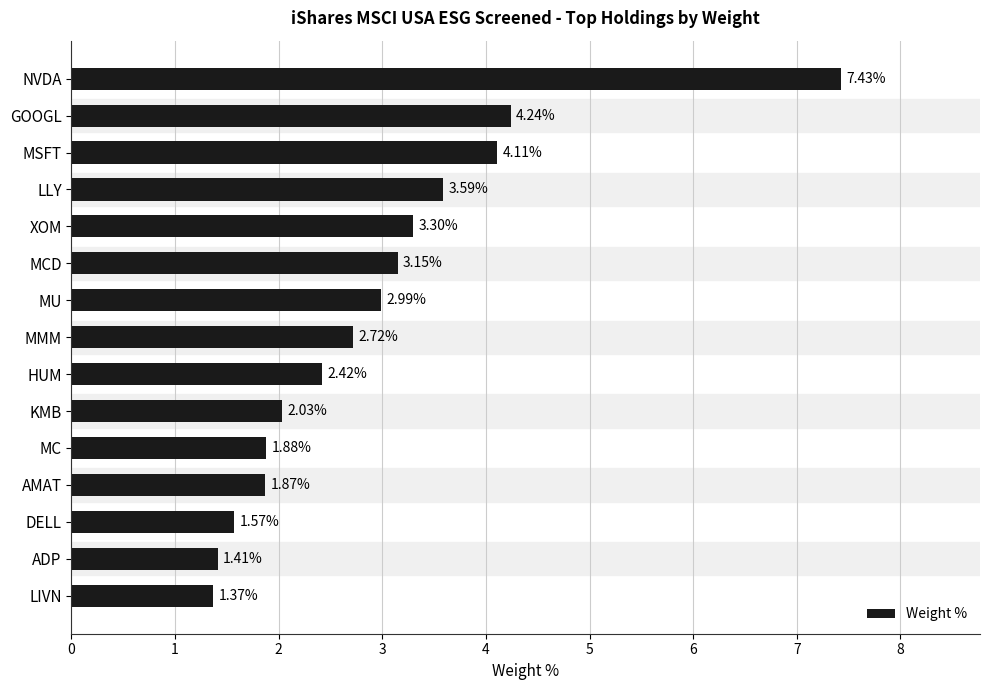

List the labels in order of value, smallest first.

LIVN, ADP, DELL, AMAT, MC, KMB, HUM, MMM, MU, MCD, XOM, LLY, MSFT, GOOGL, NVDA